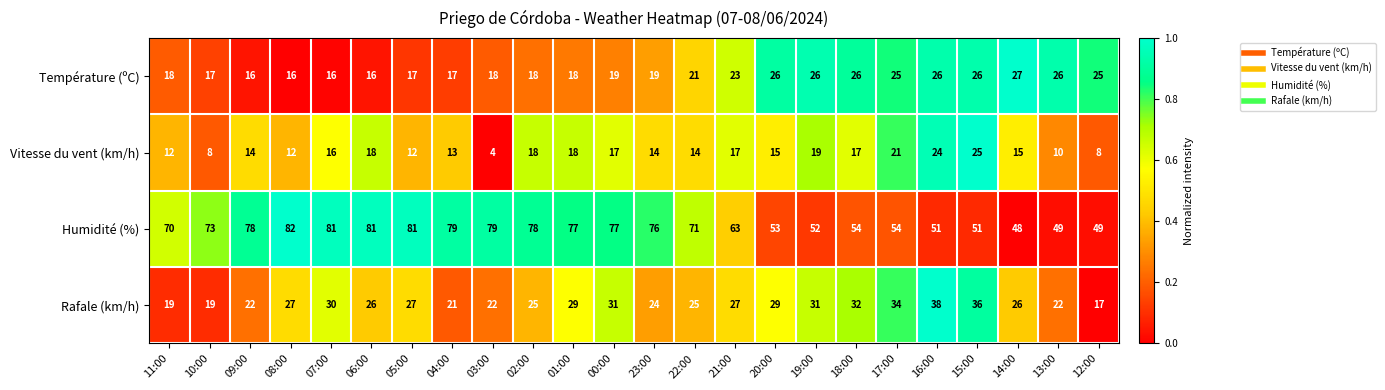

Which category has the highest value in the Vitesse du vent (km/h) series?

15:00